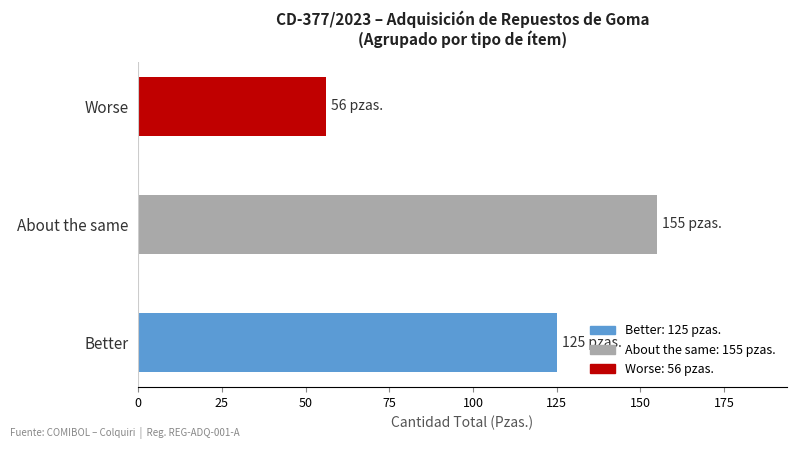

What is the difference between the maximum and minimum values?

99